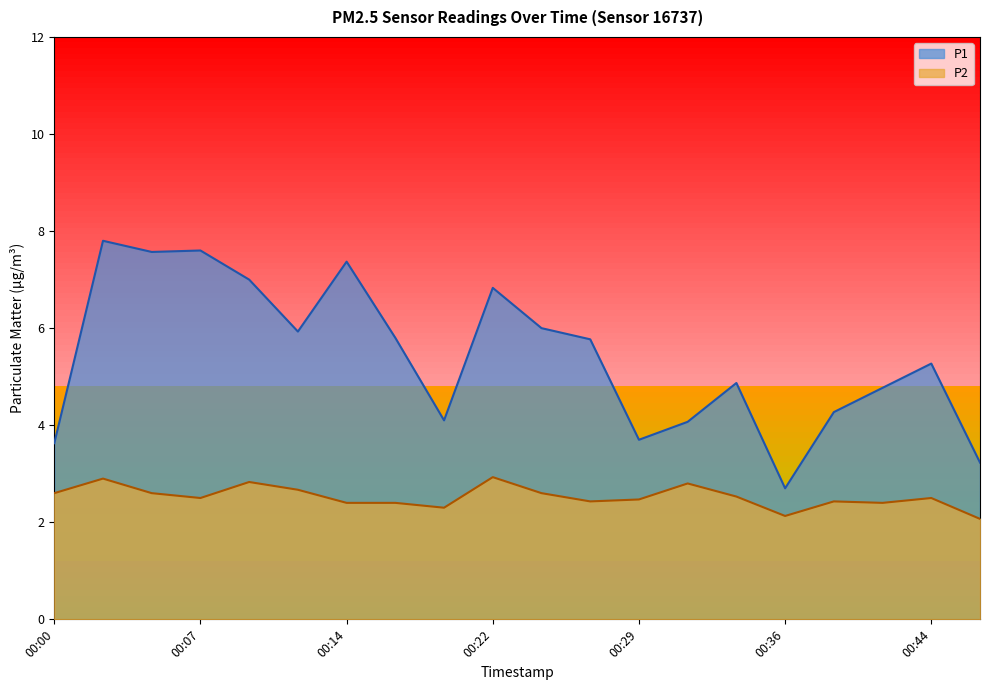

At which label does P2 reach its minimum?

00:46